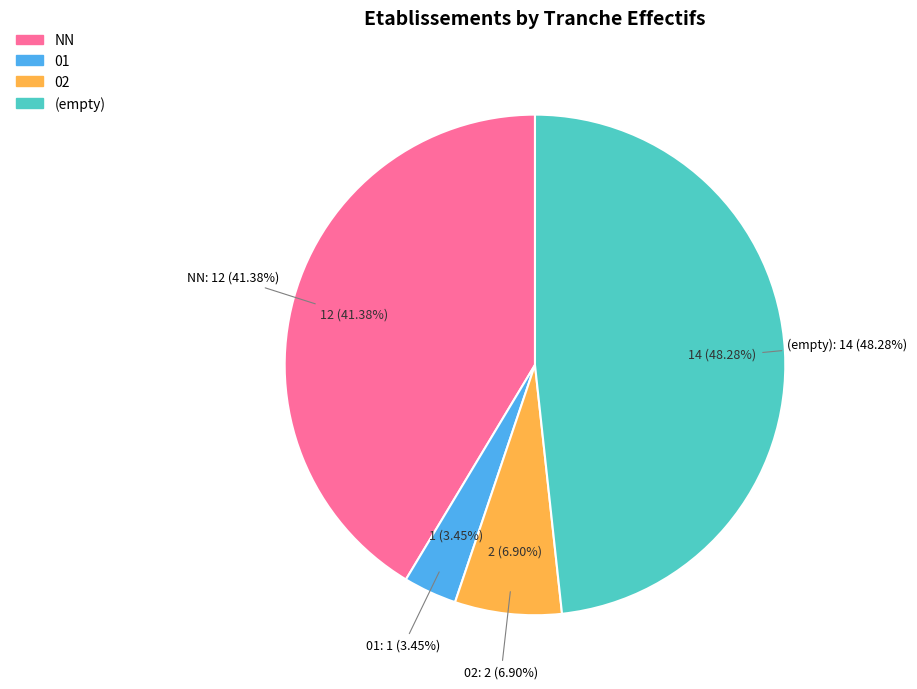

Count the number of slices in the pie.

7